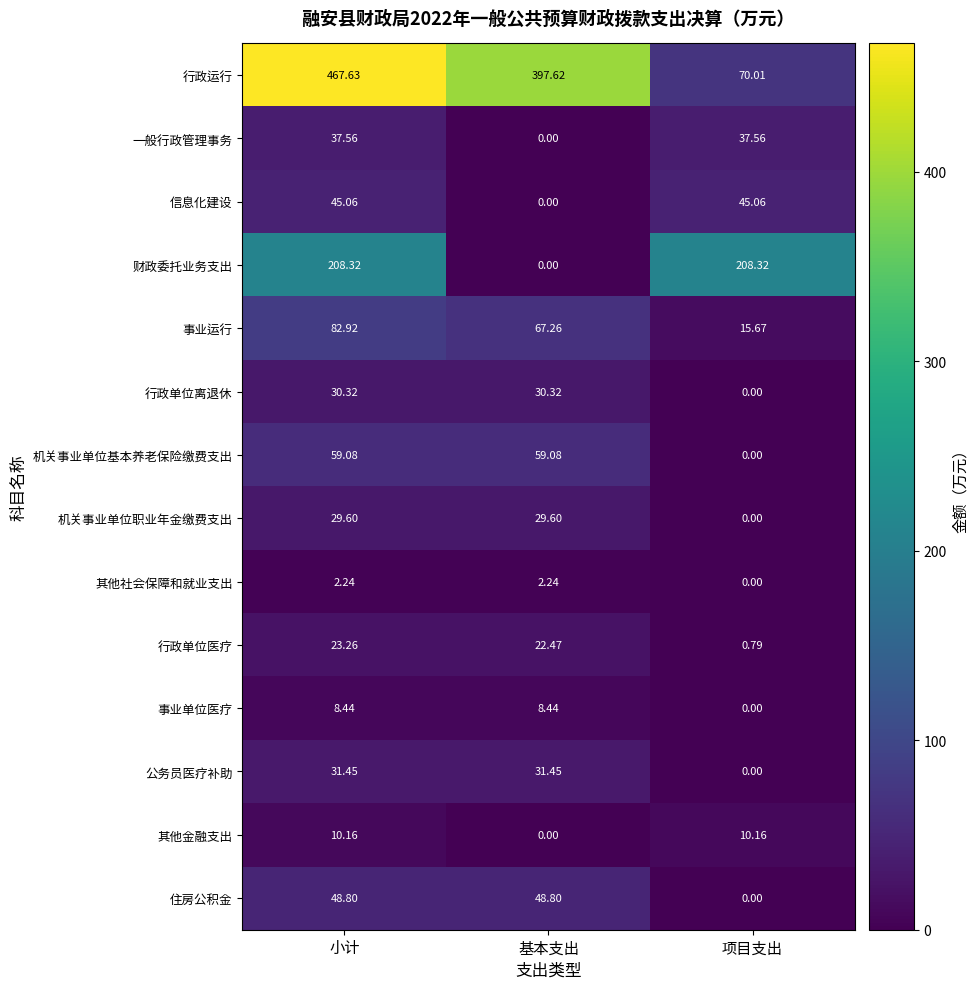

How many categories are shown in the chart?

3